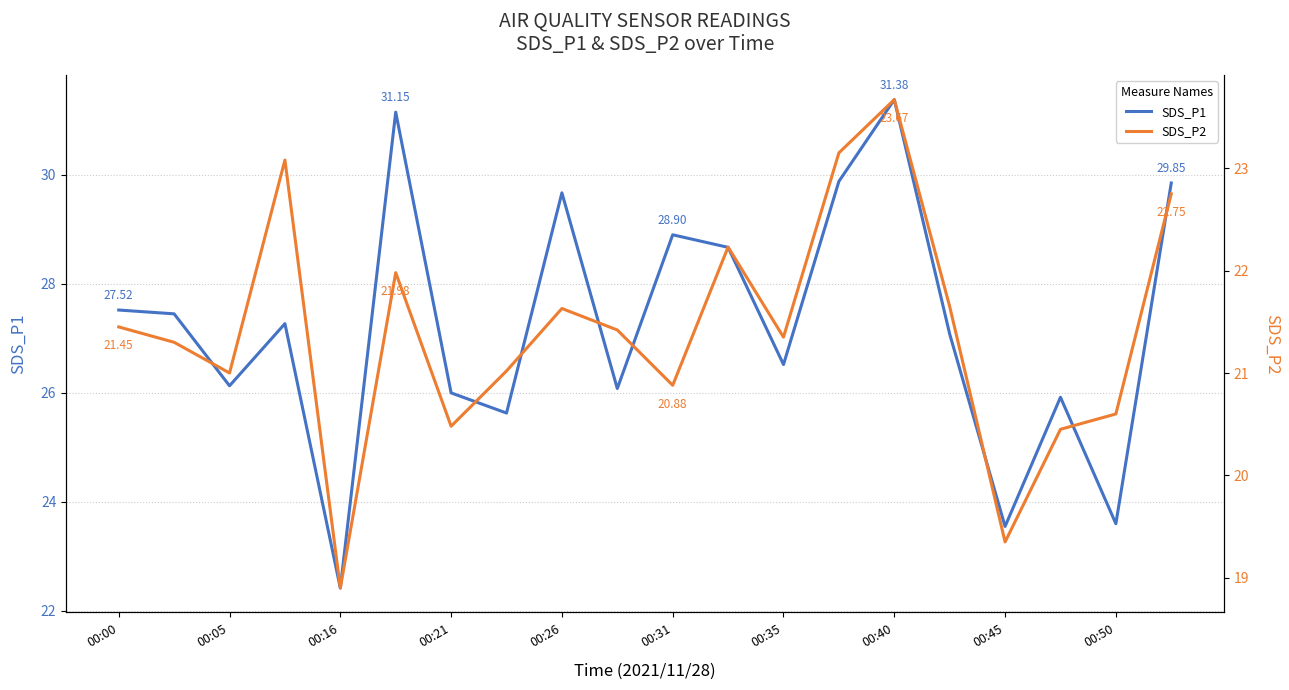

How many lines are shown in the chart?

2